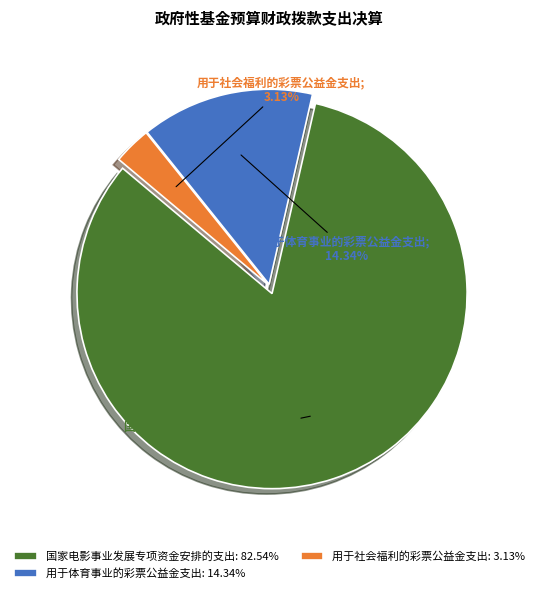

Does any single category account for the majority?

Yes